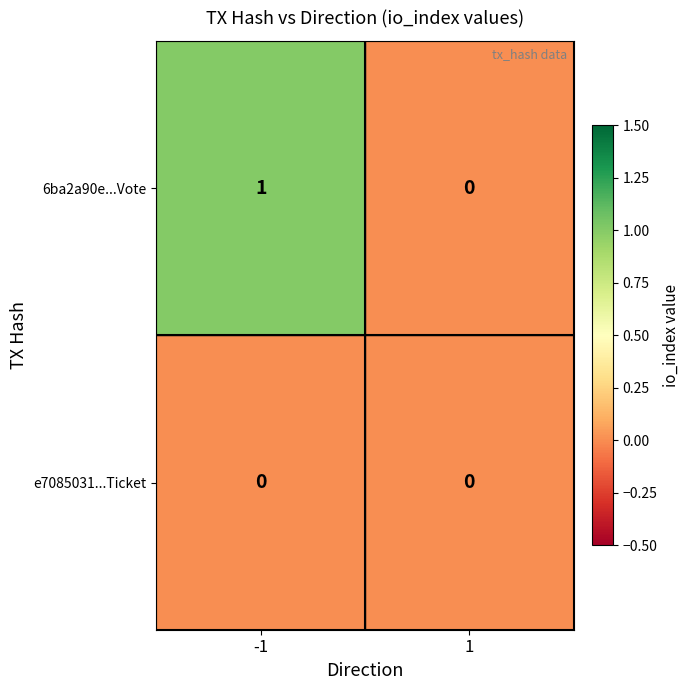

The 6ba2a90e...Vote series shows 0 at 1. True or false?

True